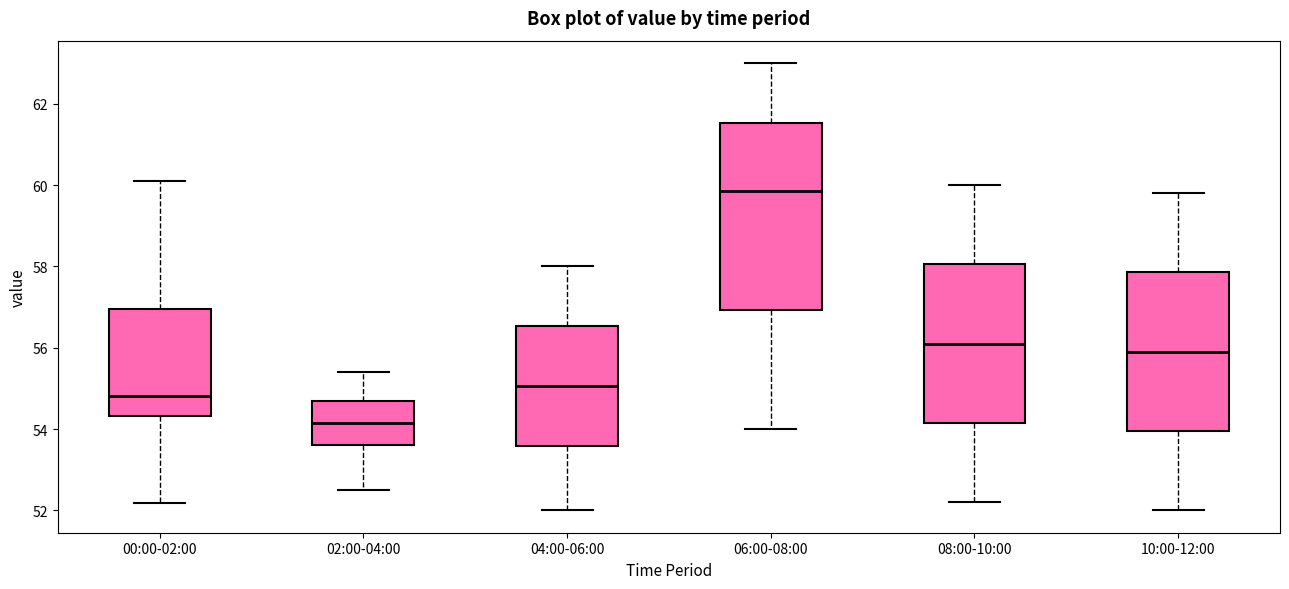

Reading left to right, transcribe this box plot: for each box, give where its median line is, the range the box spans, and where its two whiskers end, as read against the y-axis. The values are not printed on the chart, so give them approximately, as read against the axis.

00:00-02:00: median 54.8, box 54.4 to 57.0, whiskers 52.2 to 60.2
02:00-04:00: median 54.2, box 53.6 to 54.8, whiskers 52.6 to 55.4
04:00-06:00: median 55.0, box 53.6 to 56.6, whiskers 52.0 to 58.0
06:00-08:00: median 59.8, box 57.0 to 61.6, whiskers 54.0 to 63.0
08:00-10:00: median 56.2, box 54.2 to 58.0, whiskers 52.2 to 60.0
10:00-12:00: median 56.0, box 54.0 to 57.8, whiskers 52.0 to 59.8